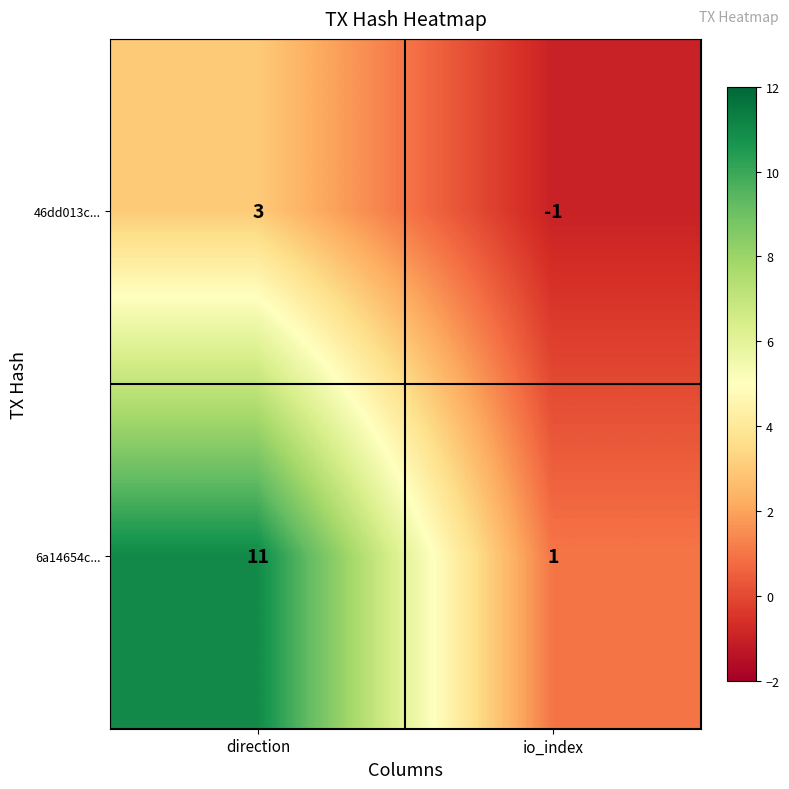

What is the average value of the 6a14654c... series?

6